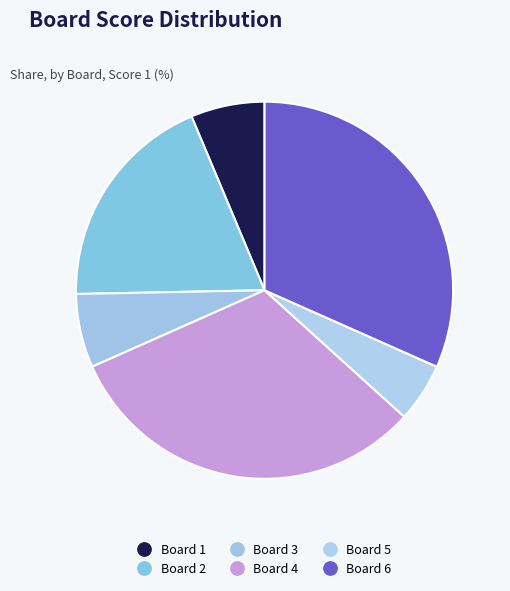

Does Board 2 account for over 50% of the chart?

No